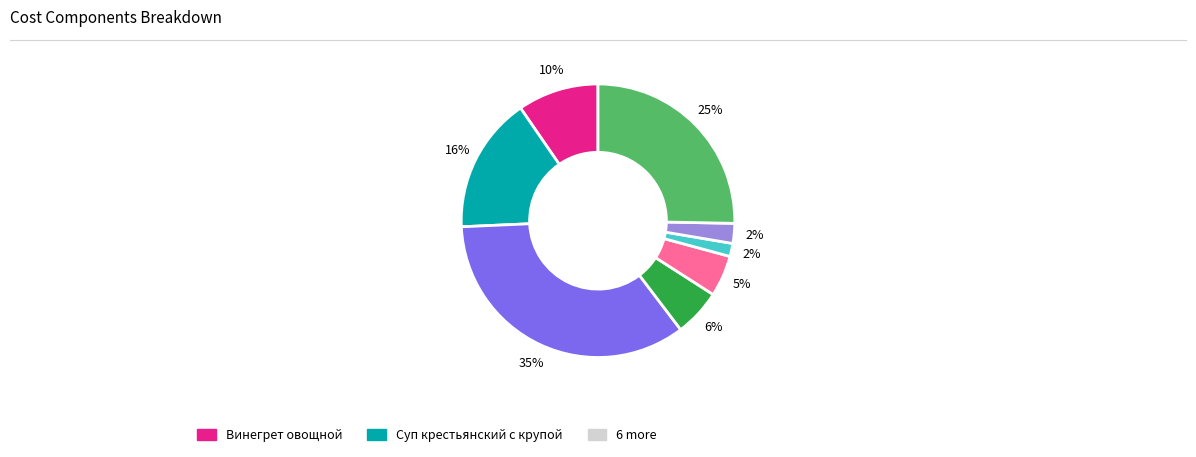

Count the number of slices in the pie.

8